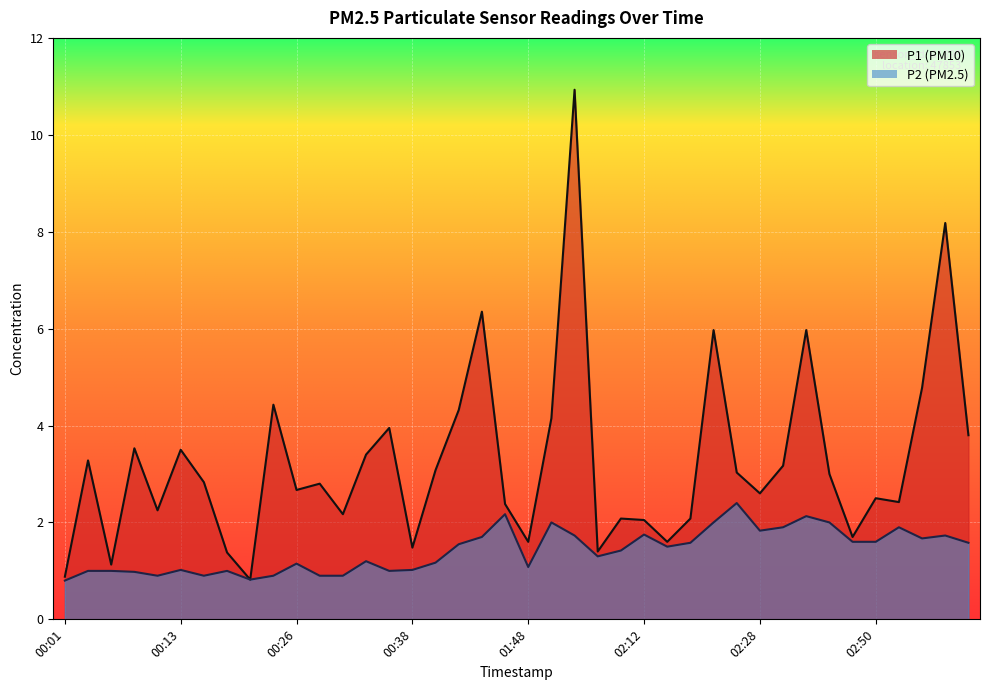

How many lines are shown in the chart?

2